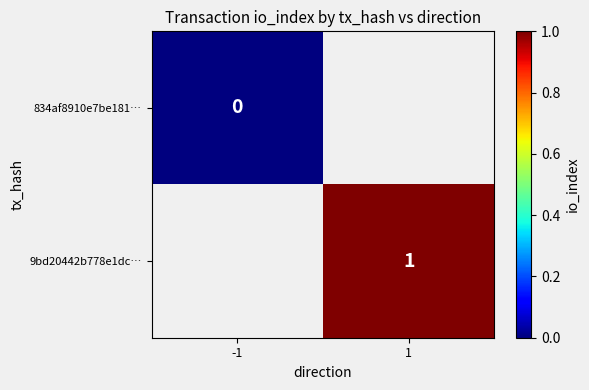

At how many categories does at least one series exceed 0?

1